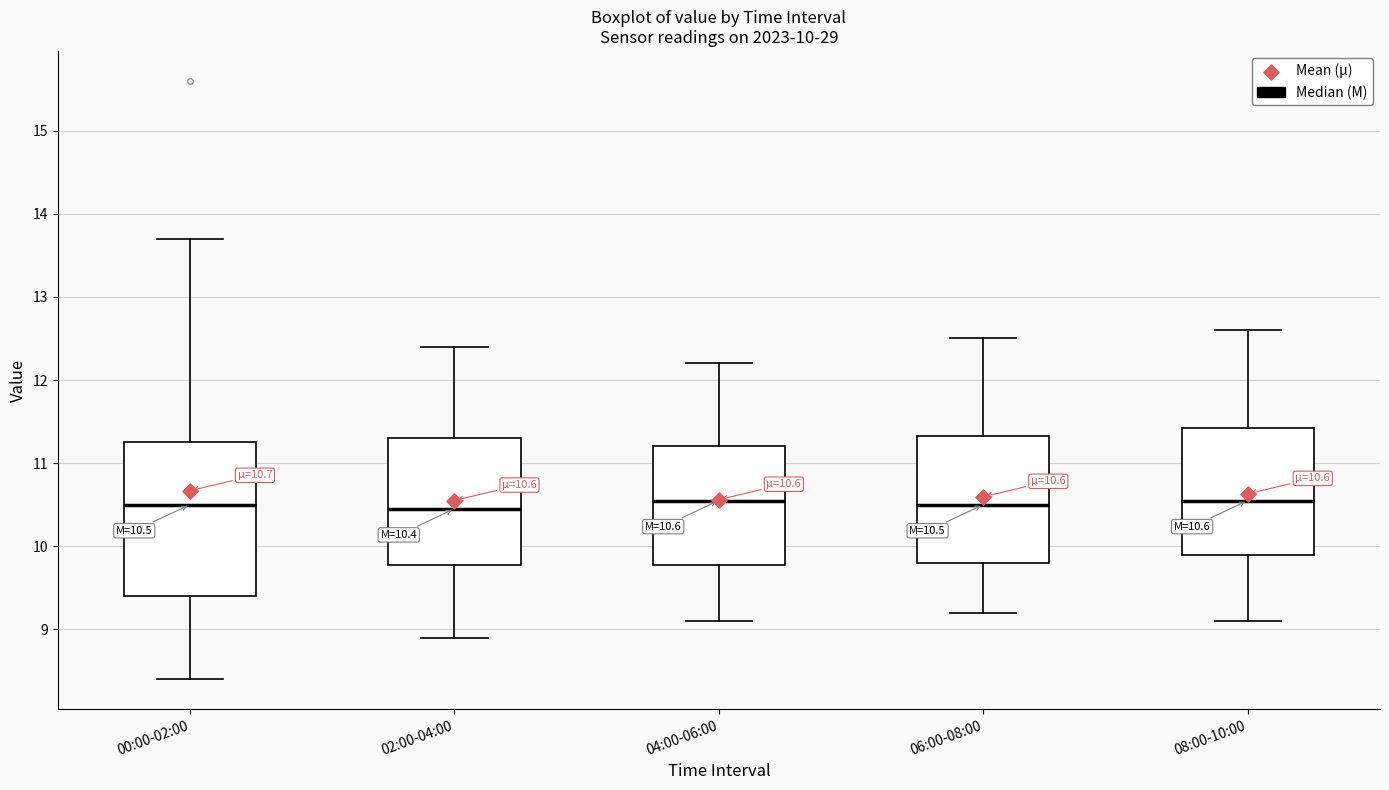

Which box is the tallest, from its lower edge to its upper edge?

00:00-02:00